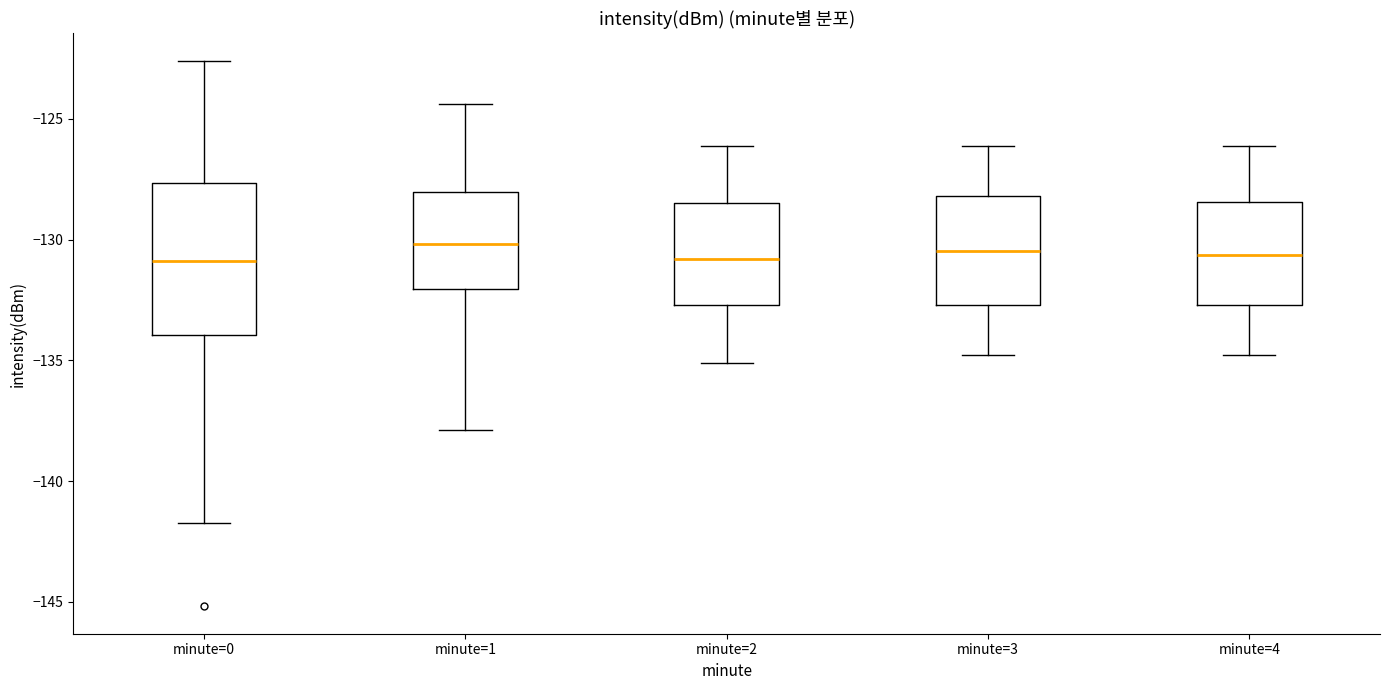

Where is the upper edge of the box for minute=4 on the y-axis? The values are not printed on the chart, so give them approximately, as read against the axis.

-128.5